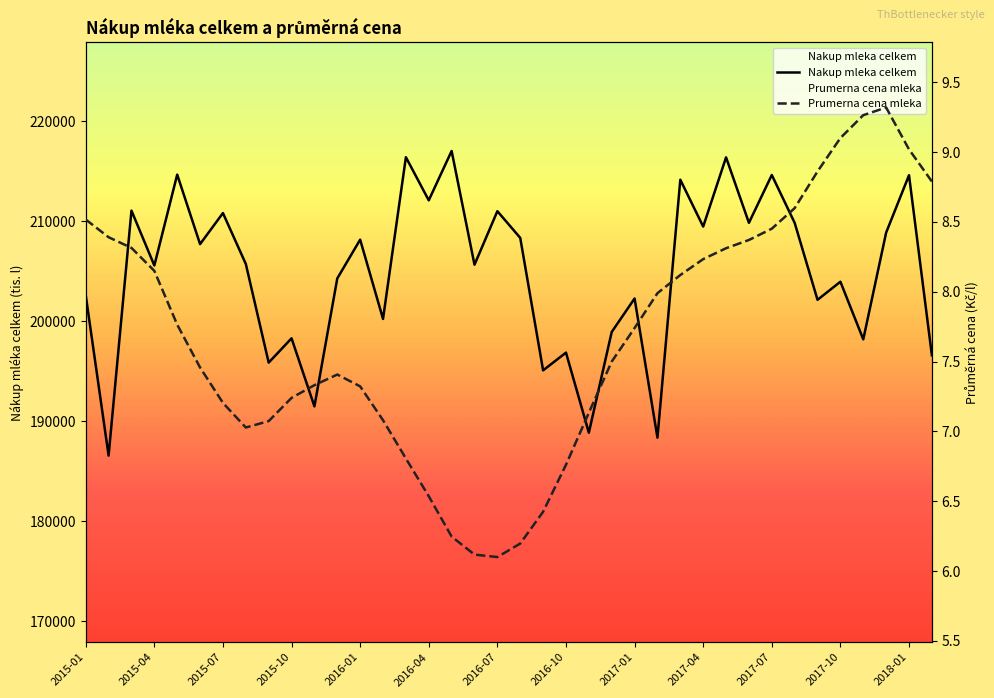

How many values in the Nakup mleka celkem series are below 205730?

19